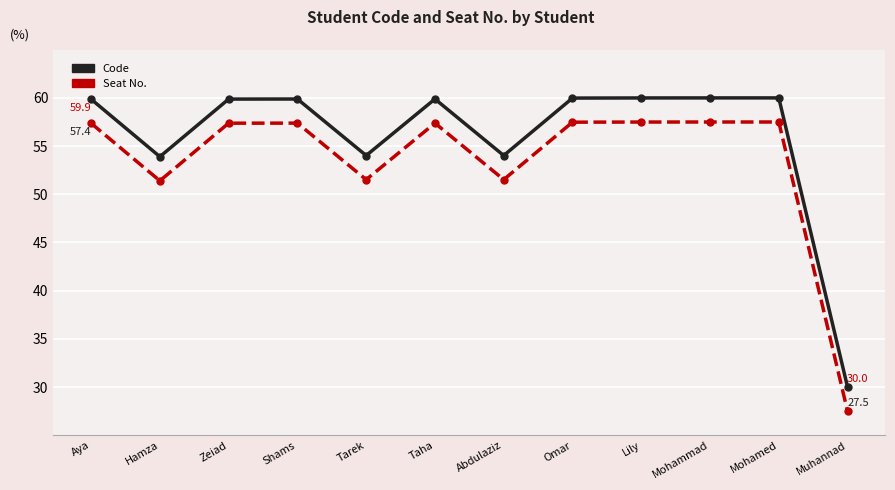

What is the minimum value for Seat No.?

27.5